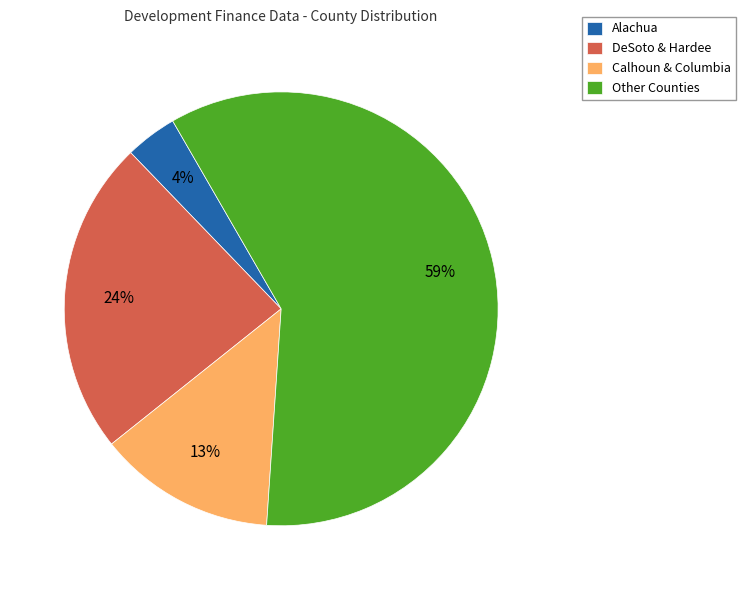

Rank the categories by value from lowest to highest.

Alachua, Calhoun & Columbia, DeSoto & Hardee, Other Counties